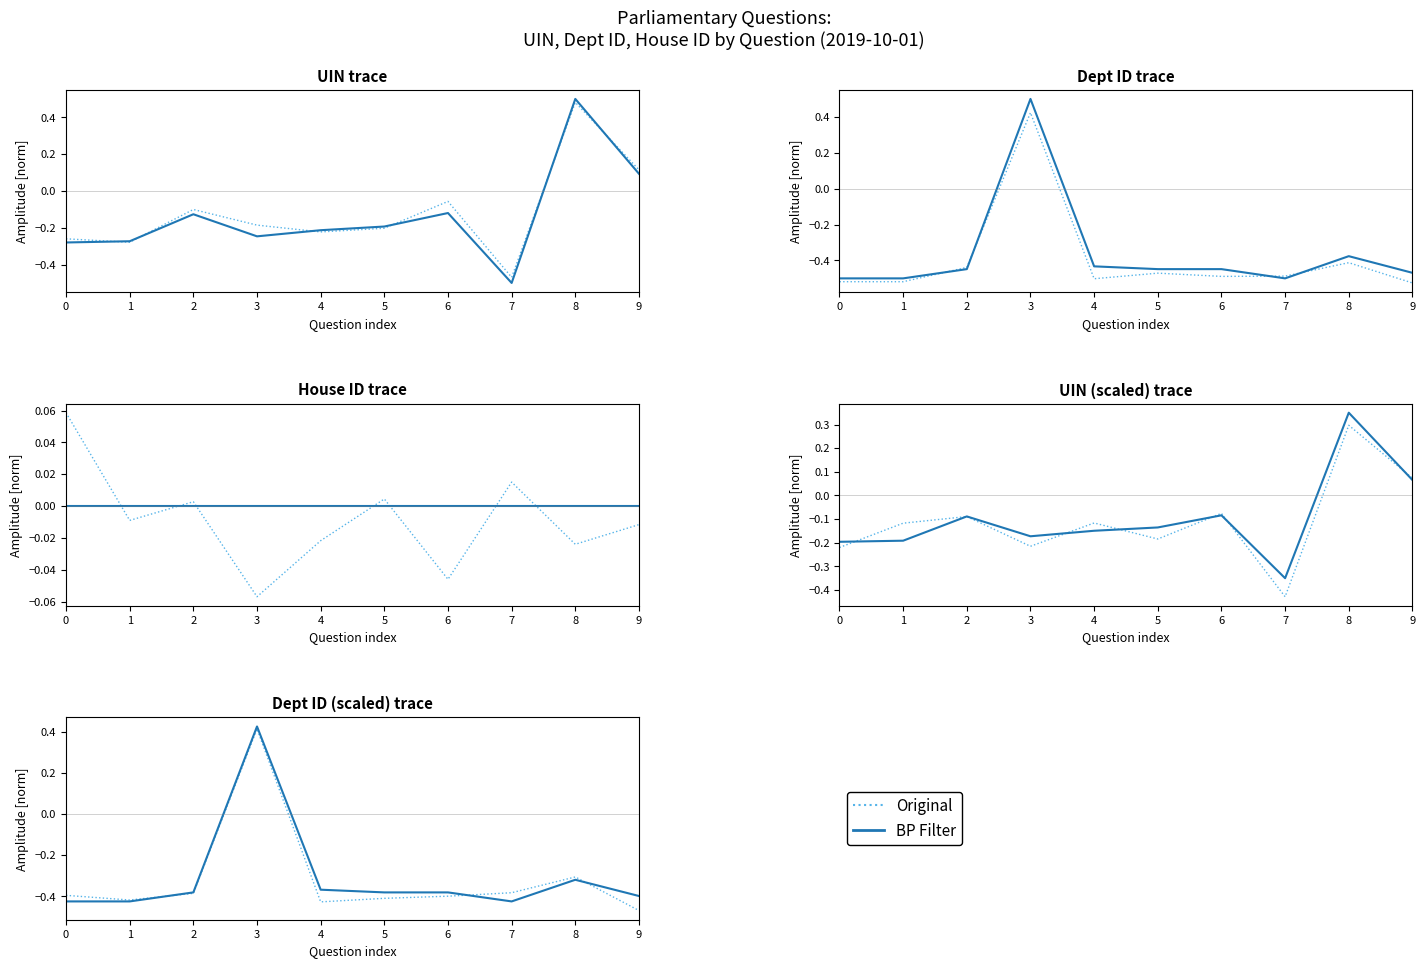

At which label does Original first exceed 0?

3